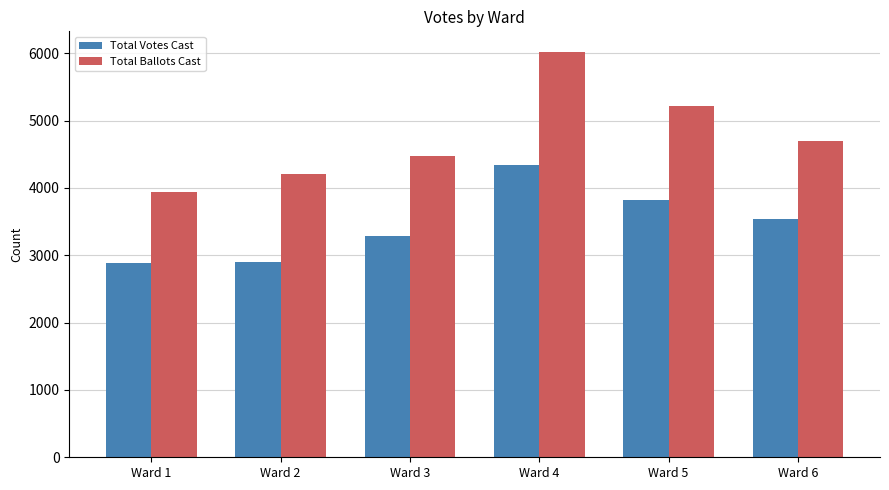

What is the value of the Total Votes Cast bar at the 6th from the left?

3541